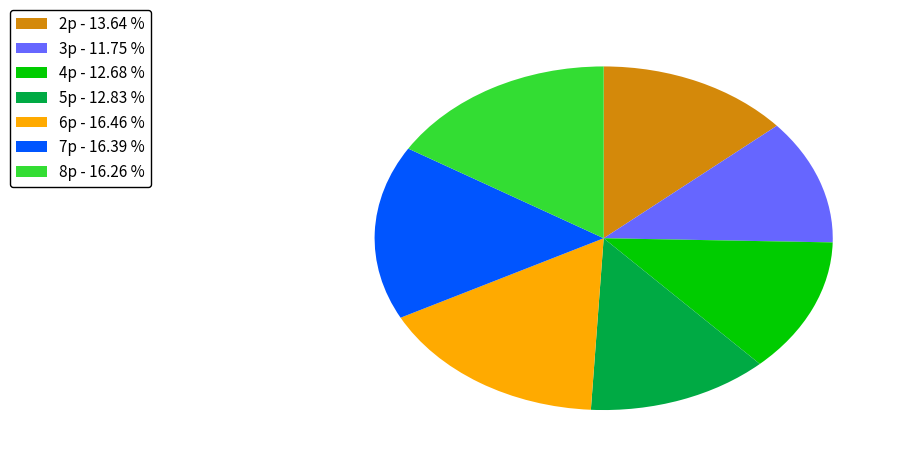

Is there any slice that represents more than half of the pie?

No